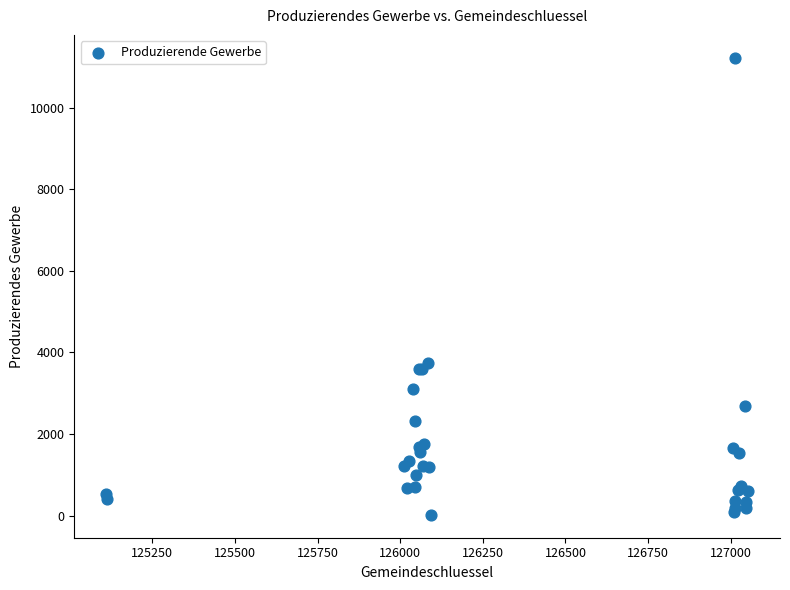

What Y value in the scatter plot is closest to 5622?

3742